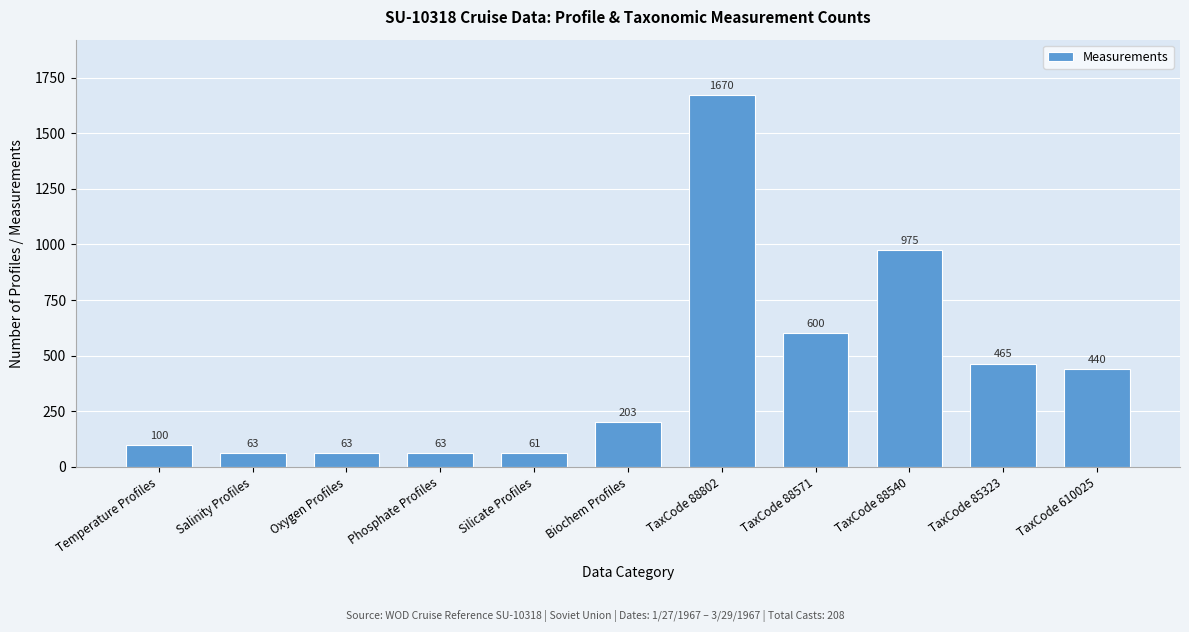

Reading left to right, extract all data points from this chart.

100	63	63	63	61	203	1670	600	975	465	440